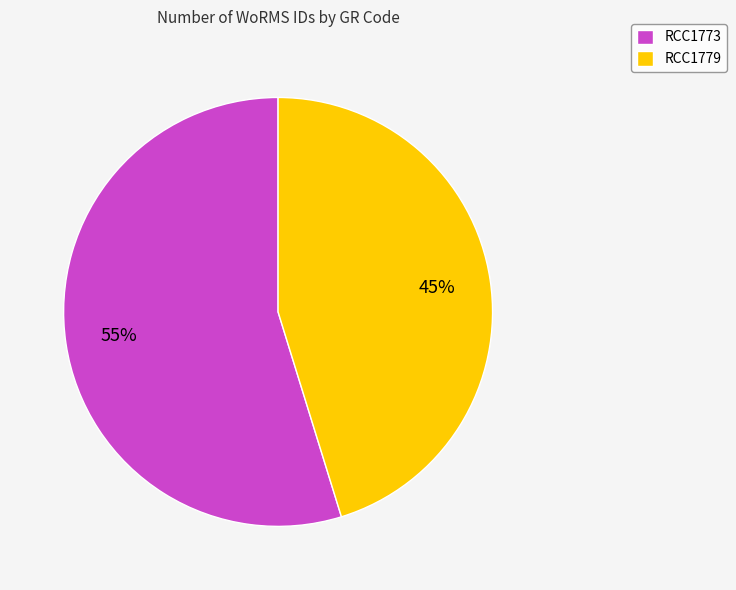

What is the smallest slice in the pie chart?

RCC1779